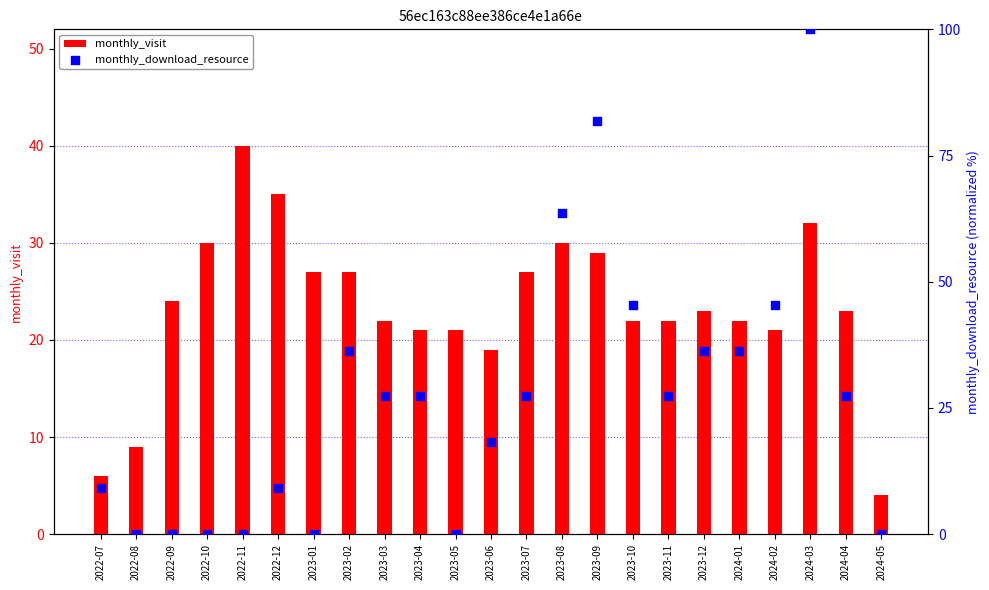

What are all the series names shown in the legend?

monthly_visit, monthly_download_resource